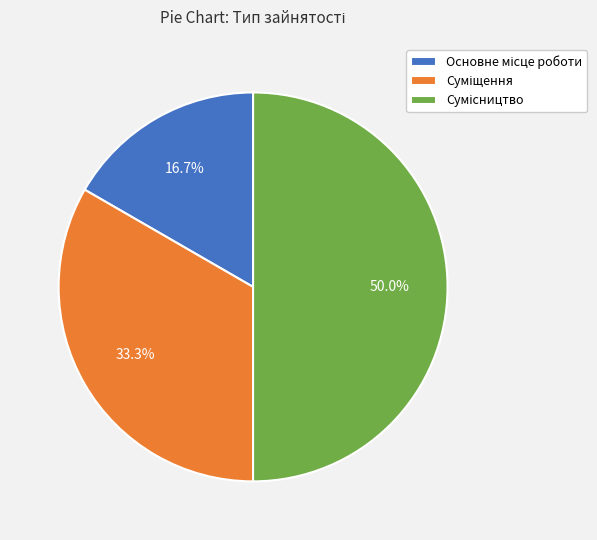

True or false: Основне місце роботи accounts for 17% of the total.

True